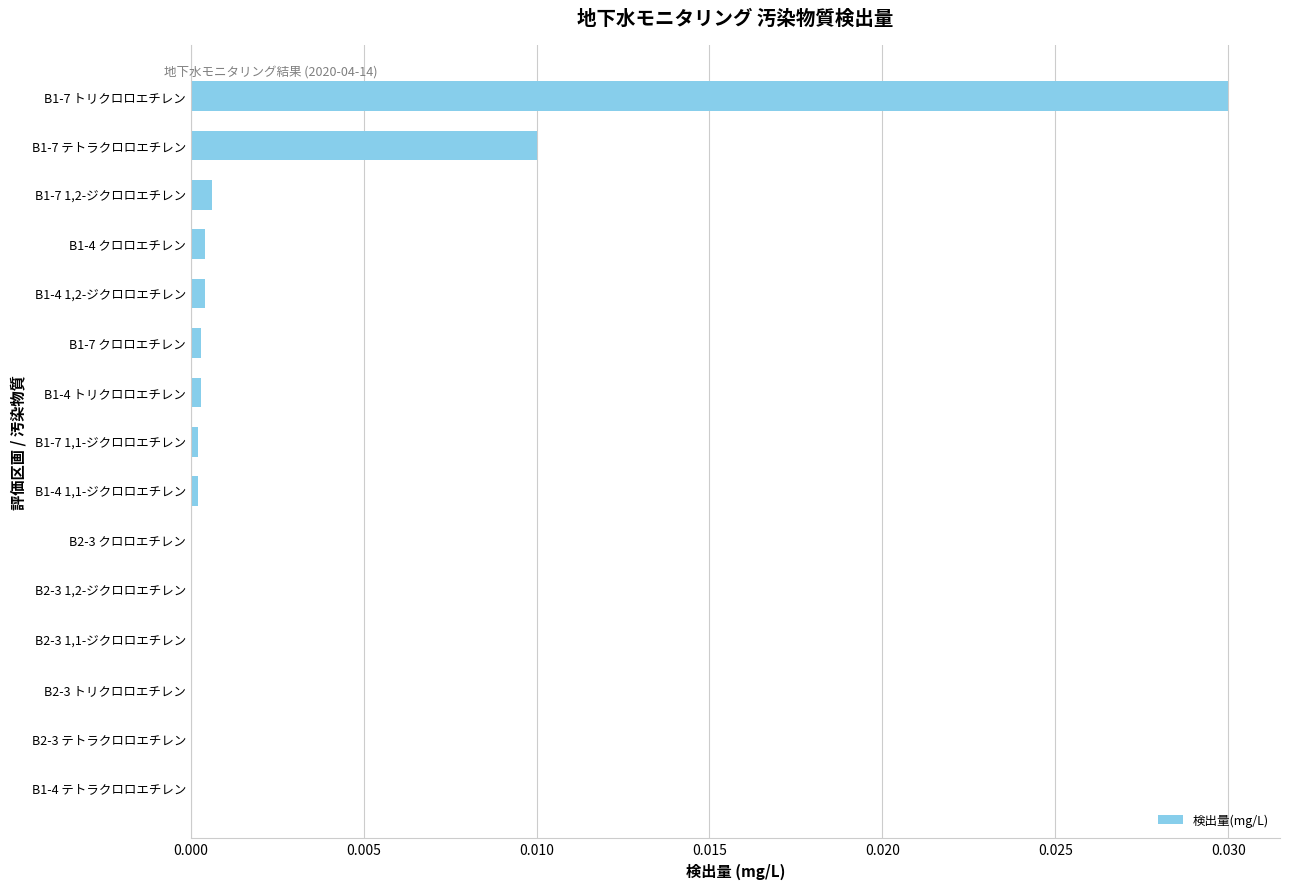

Between B2-3 1,2-ジクロロエチレン and B1-7 テトラクロロエチレン, which is larger?

B1-7 テトラクロロエチレン